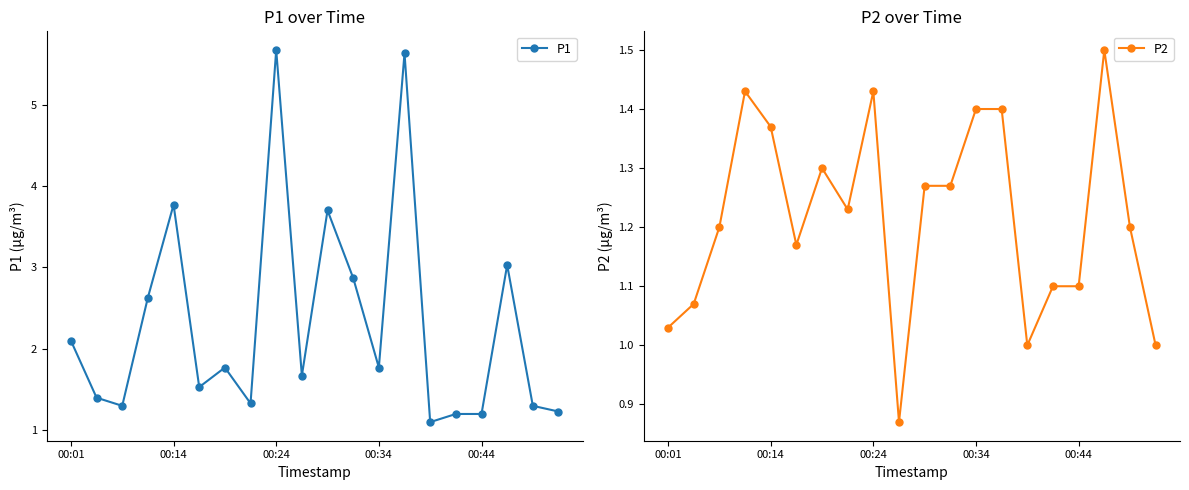

What is the maximum value shown in the chart?

5.7